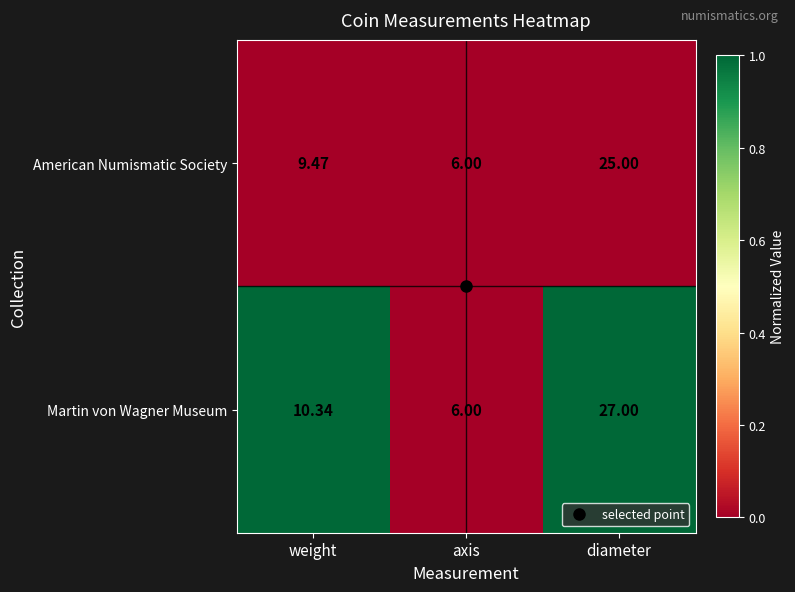

Count the number of data series in this chart.

2